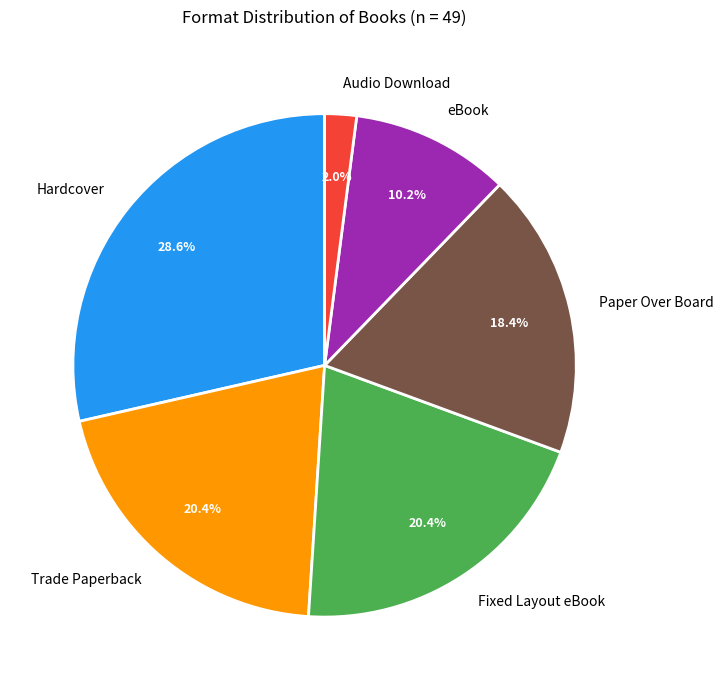

What is the smallest slice in the pie chart?

Audio Download